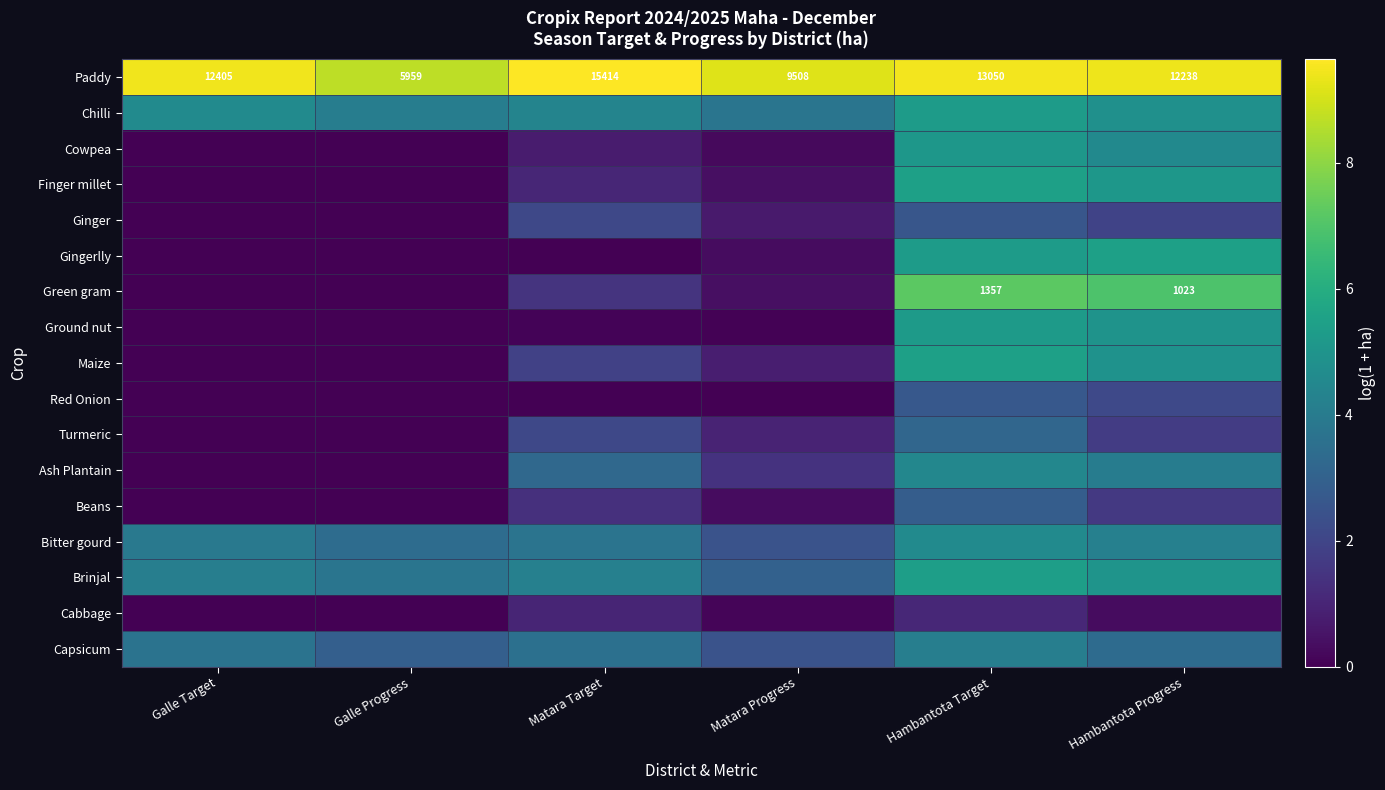

At how many categories does at least one series exceed 5?

6